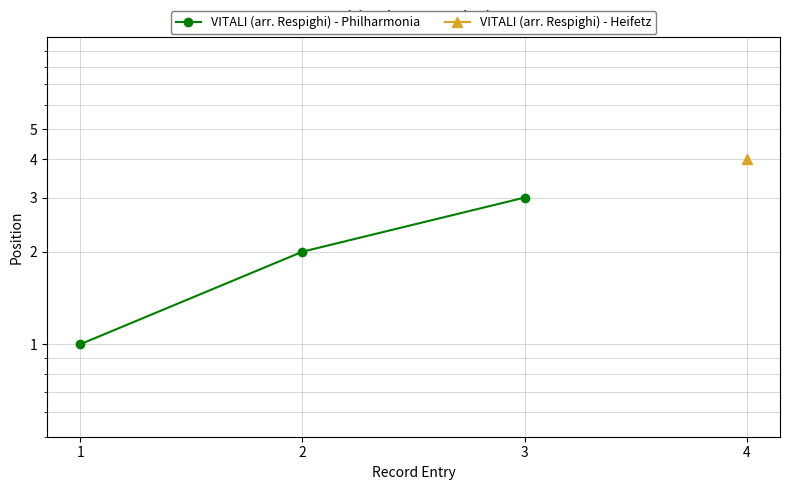

Is it true that the value at 3 is 3?

True